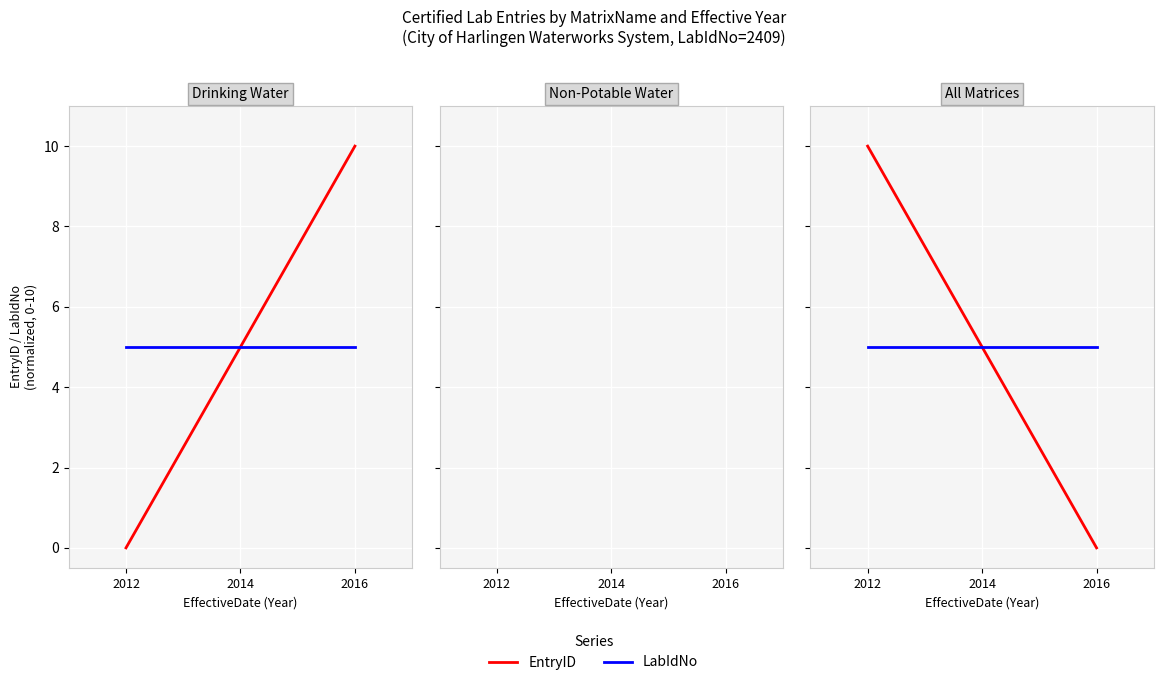

Is it true that EntryID equals -3 at 2016?

False